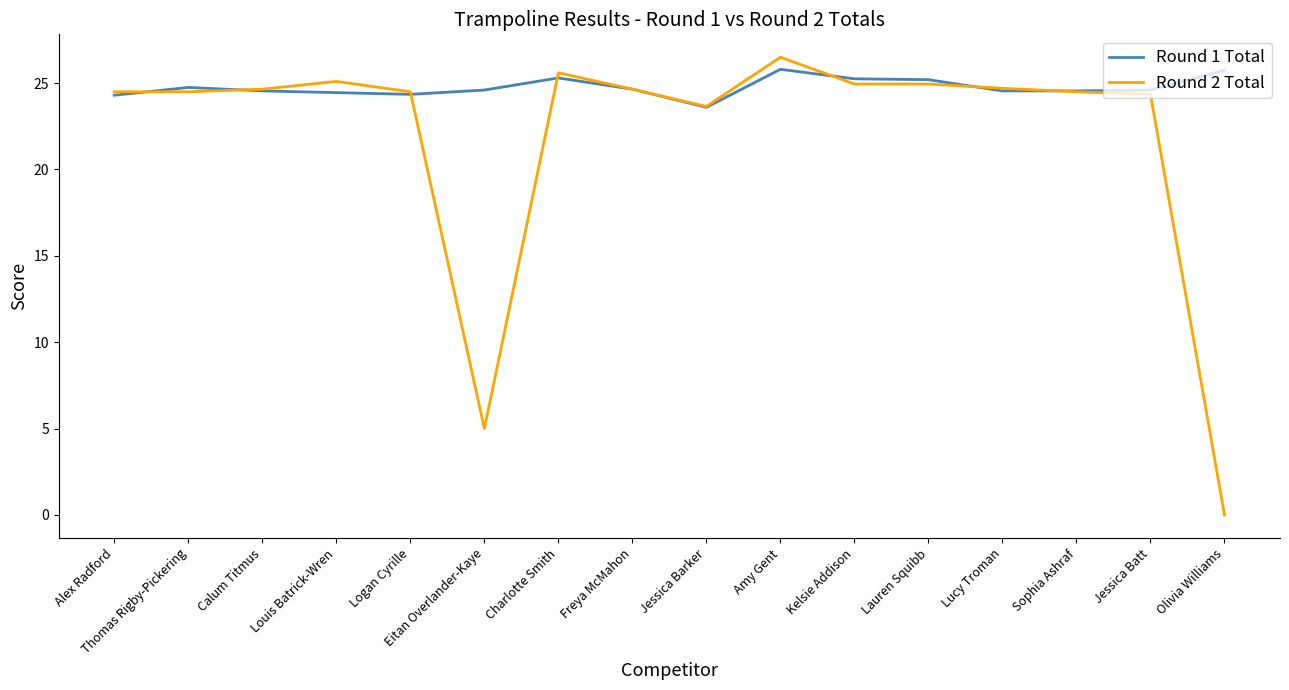

At which category is the sum across all series the highest?

Amy Gent